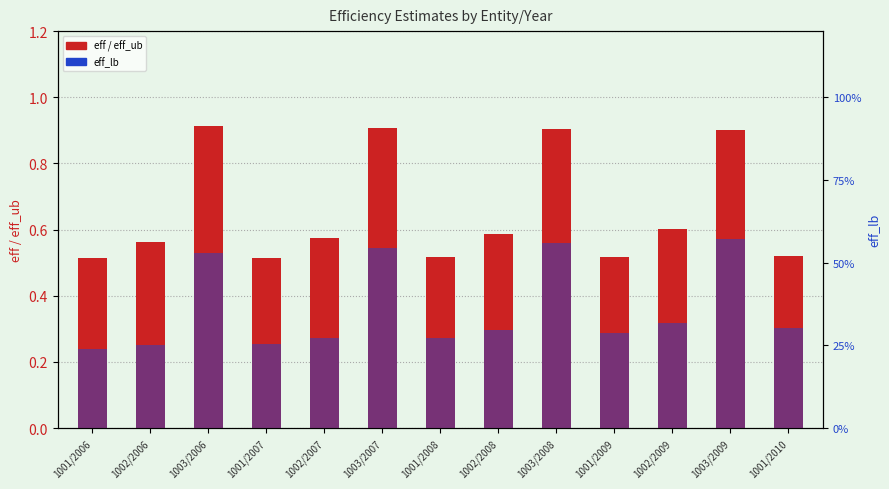

What is the label of the 7th bar from the right?

1001/2008